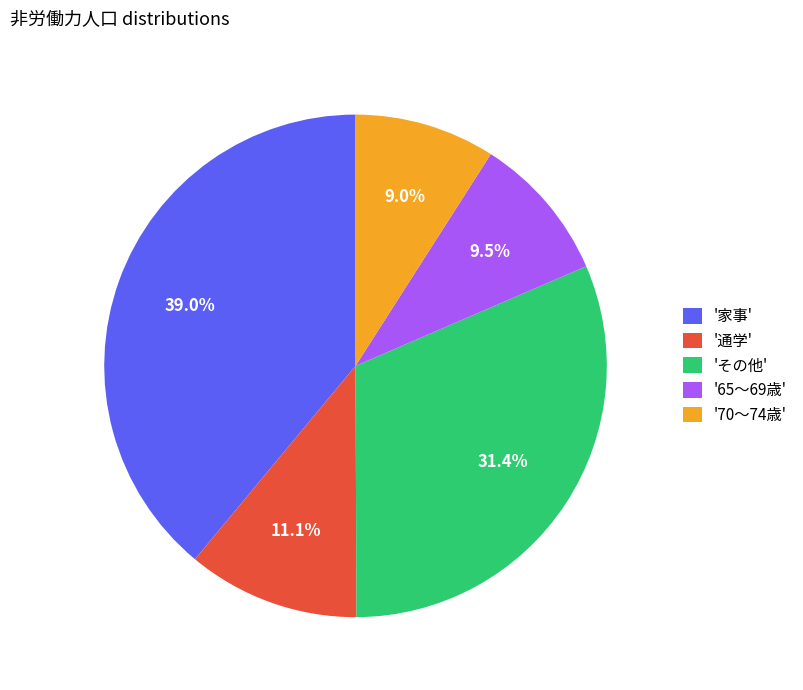

Does any single category account for the majority?

No